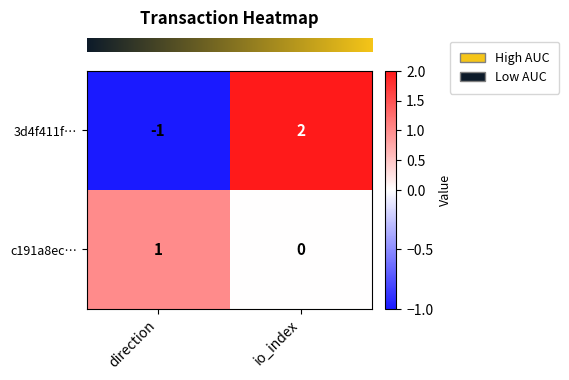

At which category is the sum across all series the highest?

io_index